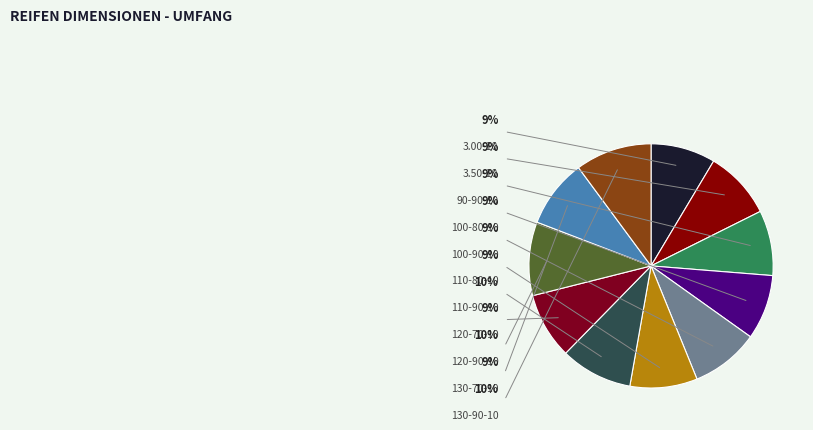

How many slices are in this pie chart?

11